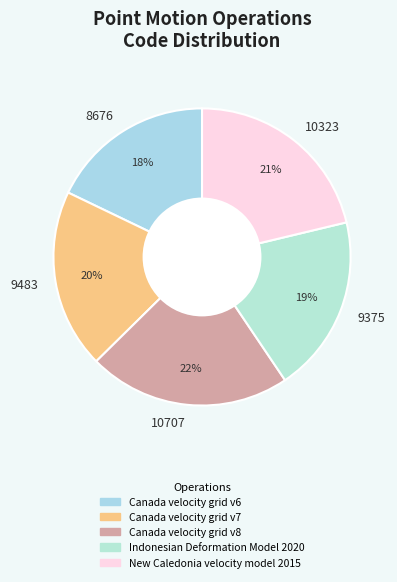

Which slice is the largest?

Canada velocity grid v8